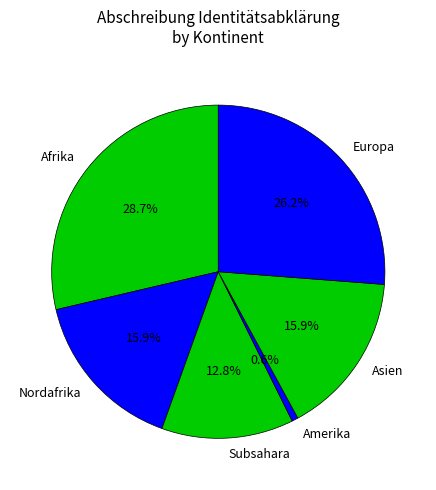

Which category has the smallest portion of the pie?

Amerika